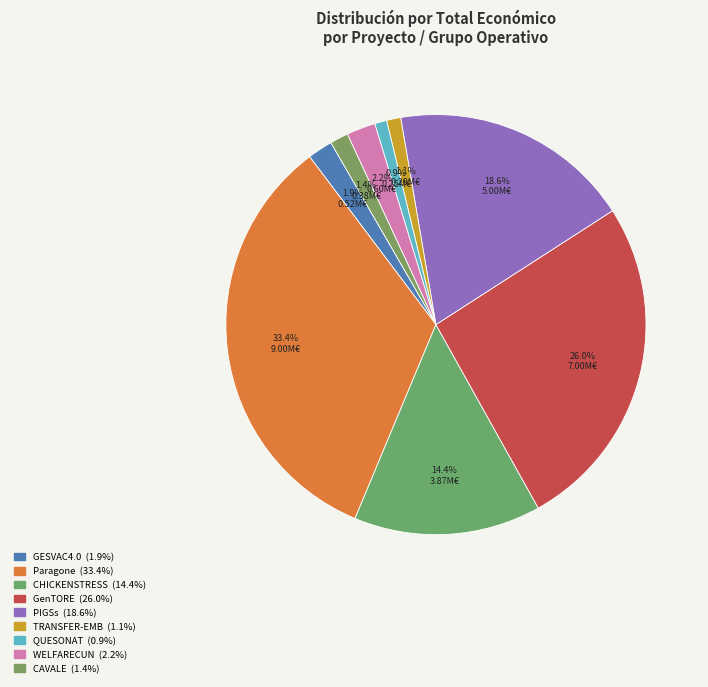

How many slices are in this pie chart?

9